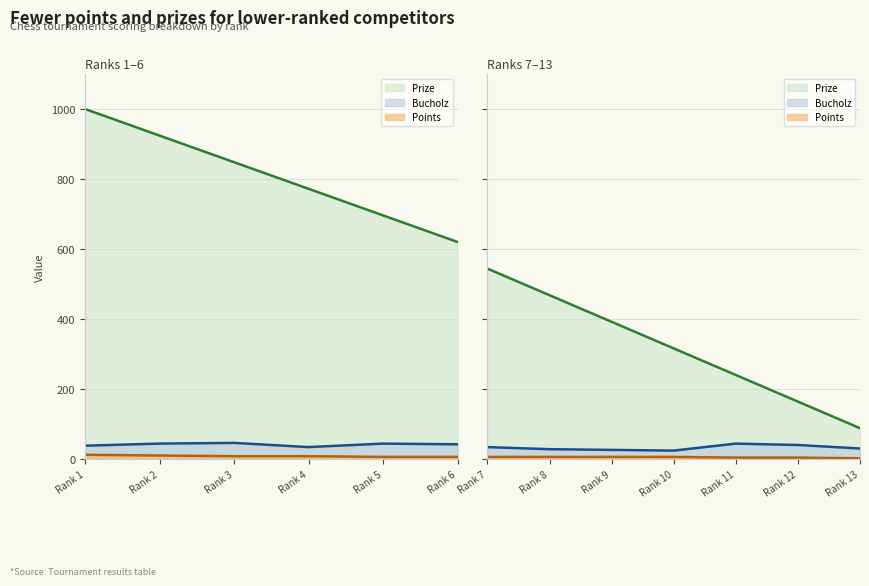

Rank the categories by Bucholz value from lowest to highest.

10, 9, 8, 13, 4, 7, 1, 12, 6, 2, 5, 11, 3